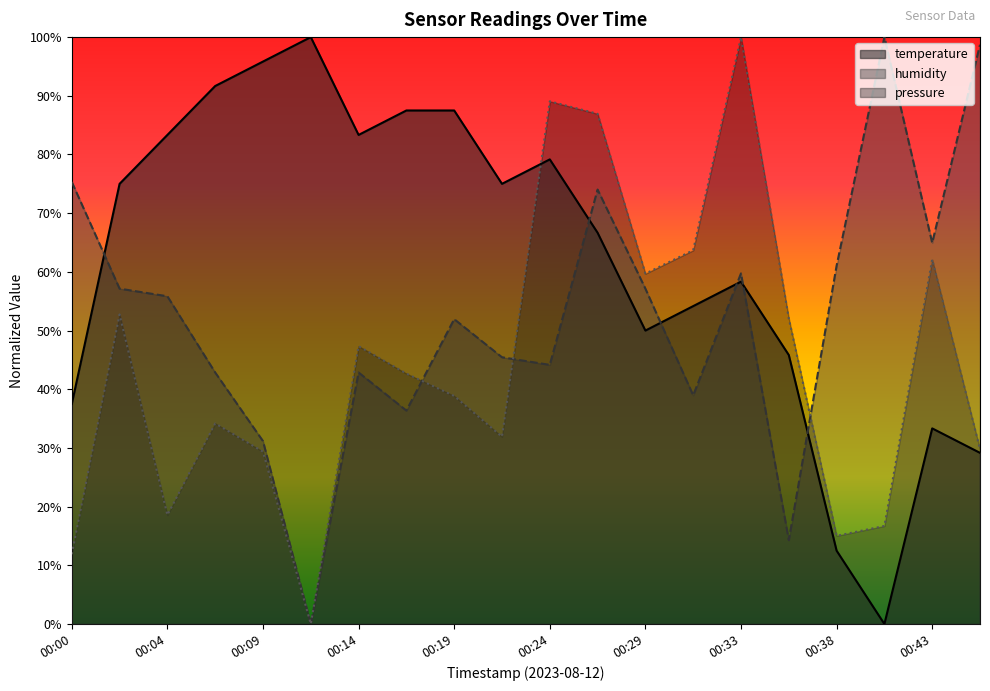

Is it true that temperature equals 50.0 at 00:29?

True